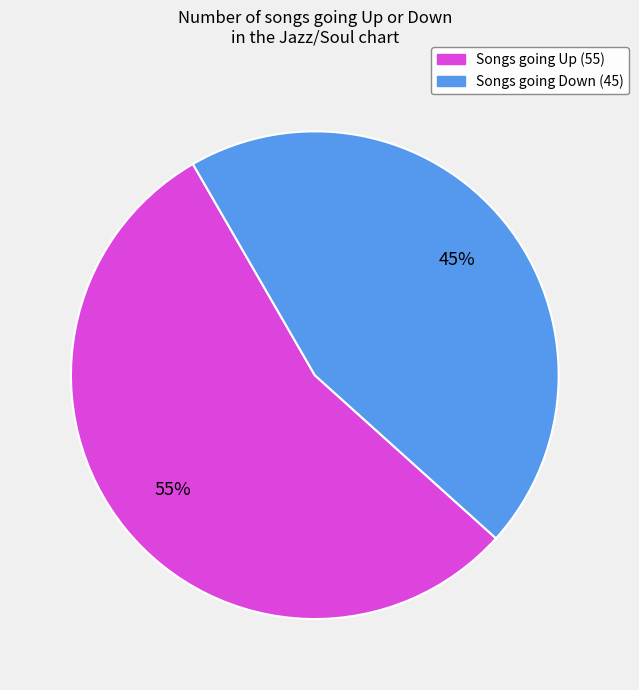

Is there a majority slice in this chart?

Yes